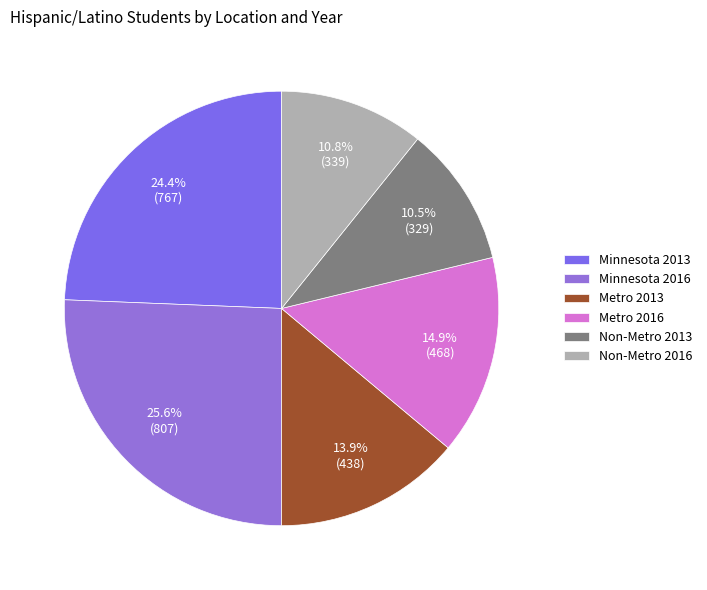

The Metro 2016 slice represents 15% of the pie. True or false?

True